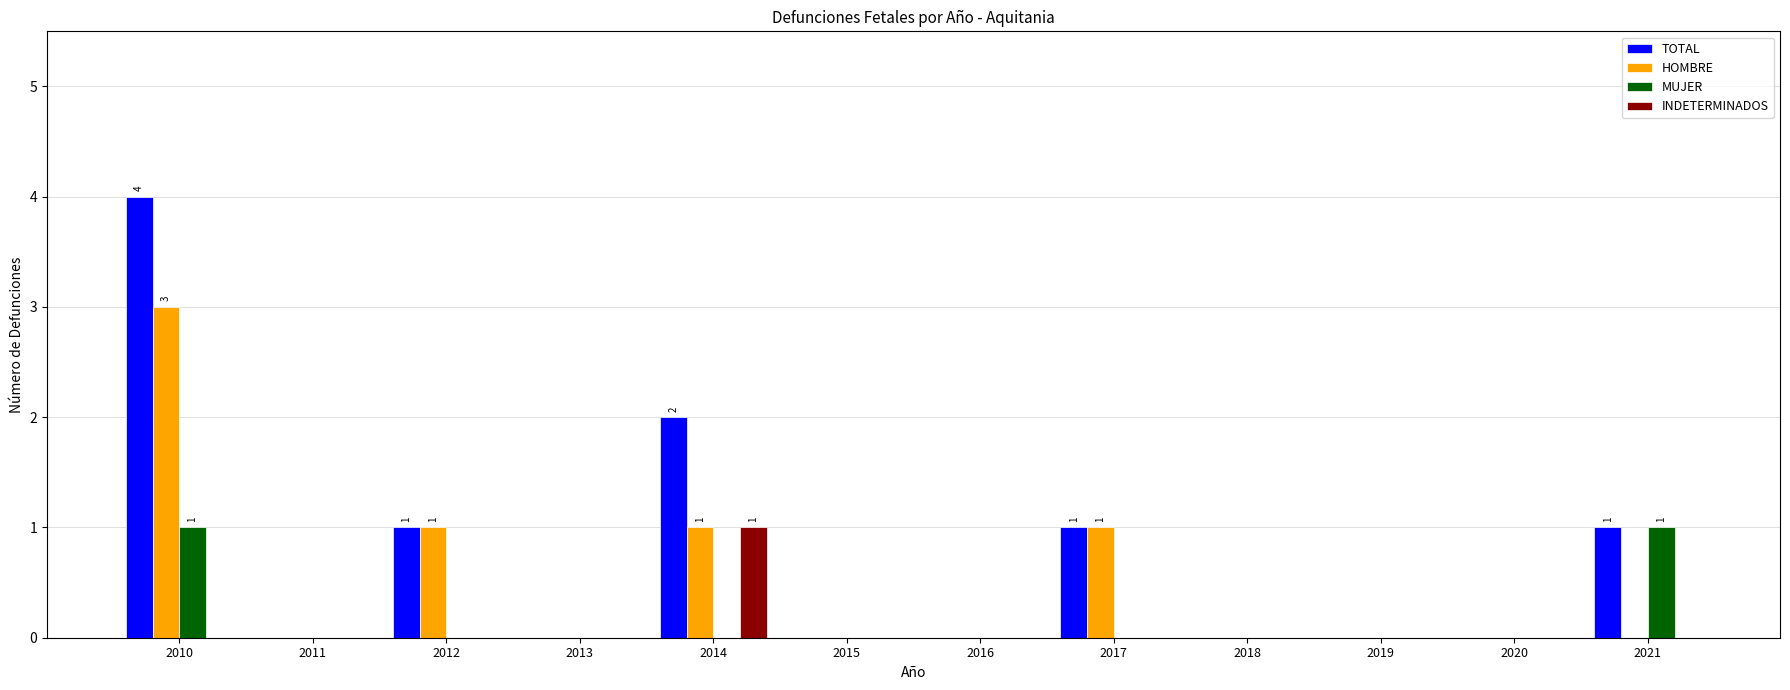

How many groups of bars are there?

12